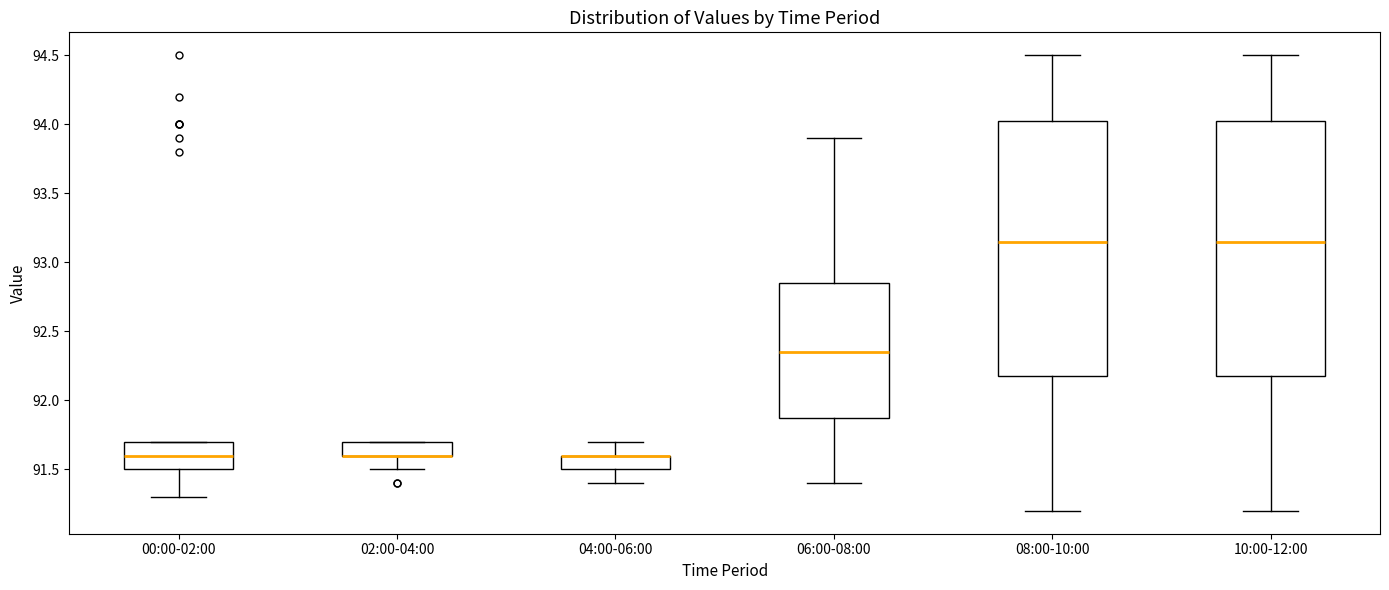

Where is the upper edge of the box for 02:00-04:00 on the y-axis? The values are not printed on the chart, so give them approximately, as read against the axis.

91.70